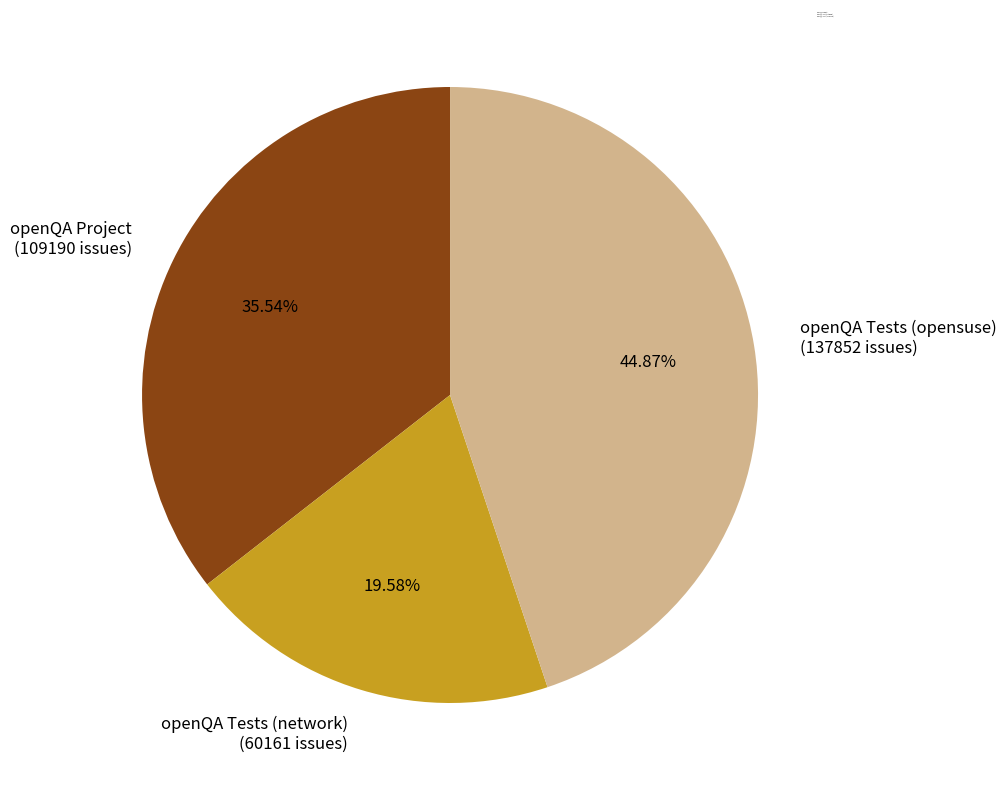

Is openQA Tests (network) the majority of the pie?

No